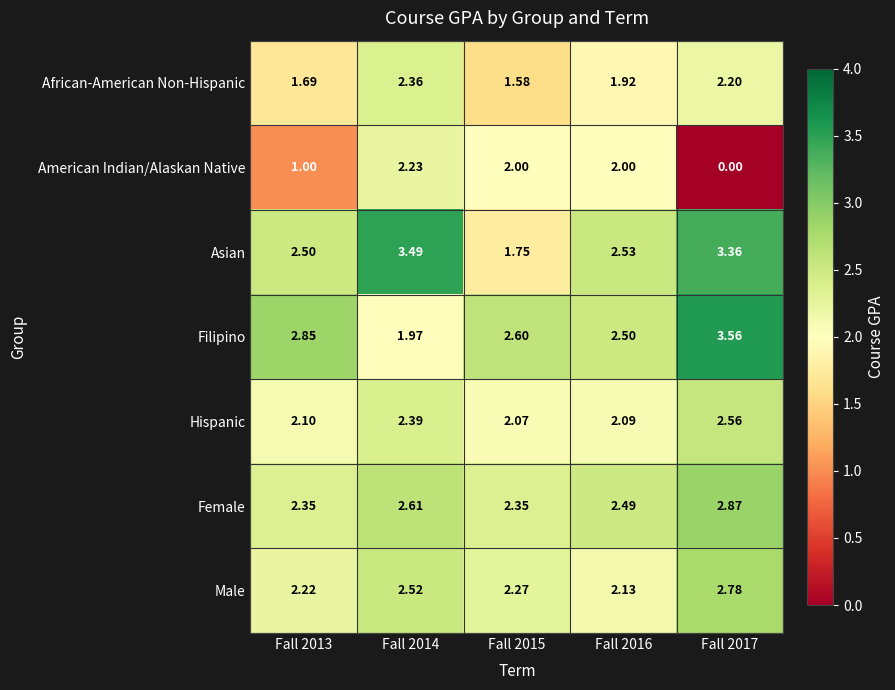

Which series has the largest total across all categories?

Asian